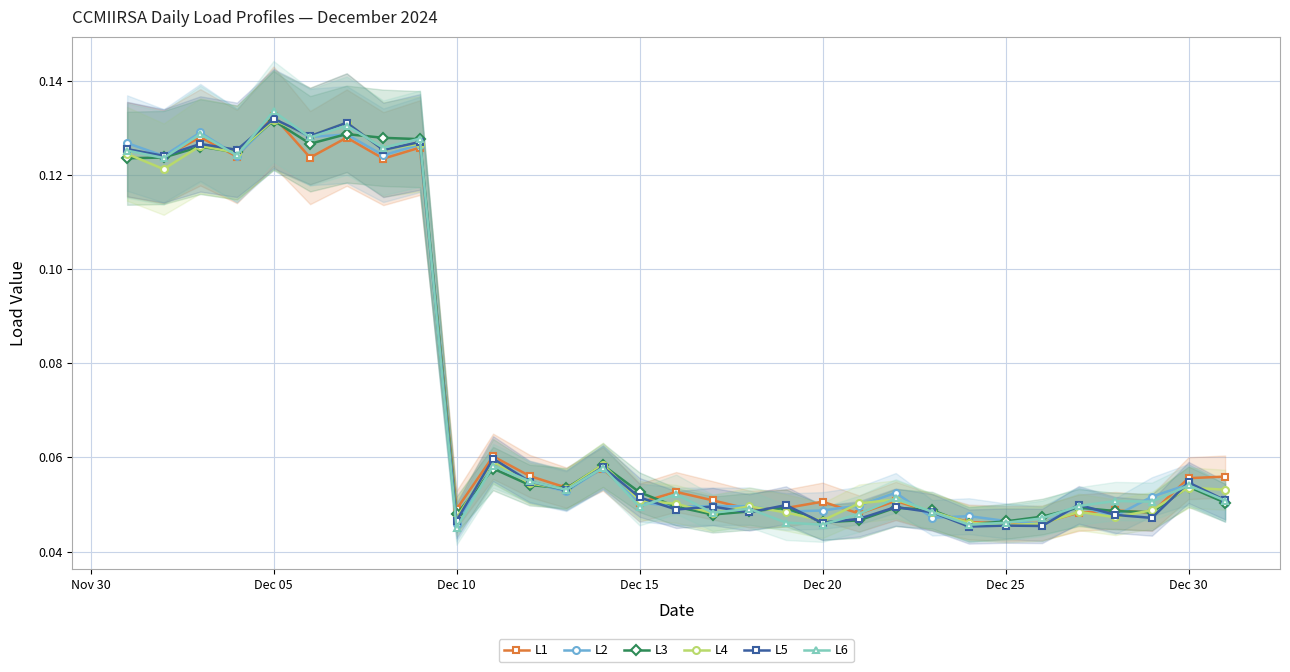

How many L4 values are between 0 and 1?

31